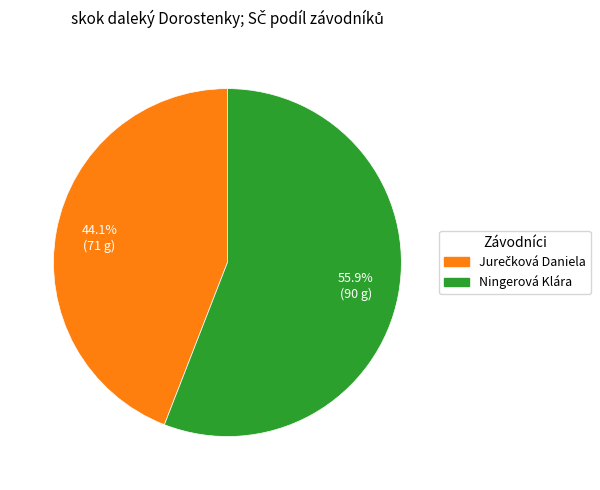

Is there a majority slice in this chart?

Yes